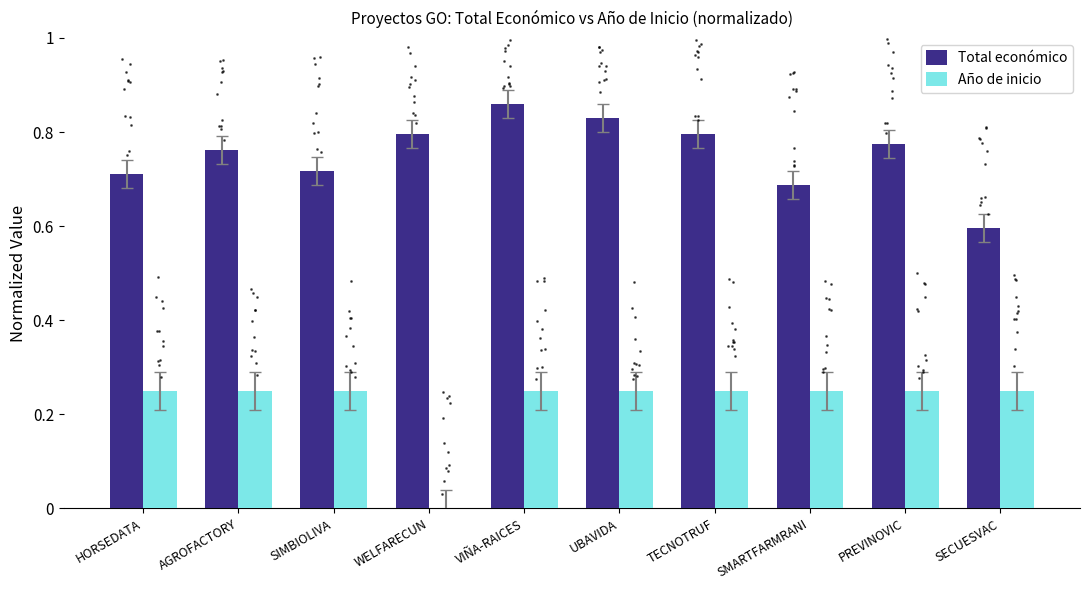

The Año de inicio series shows -0.2 at WELFARECUN. True or false?

False